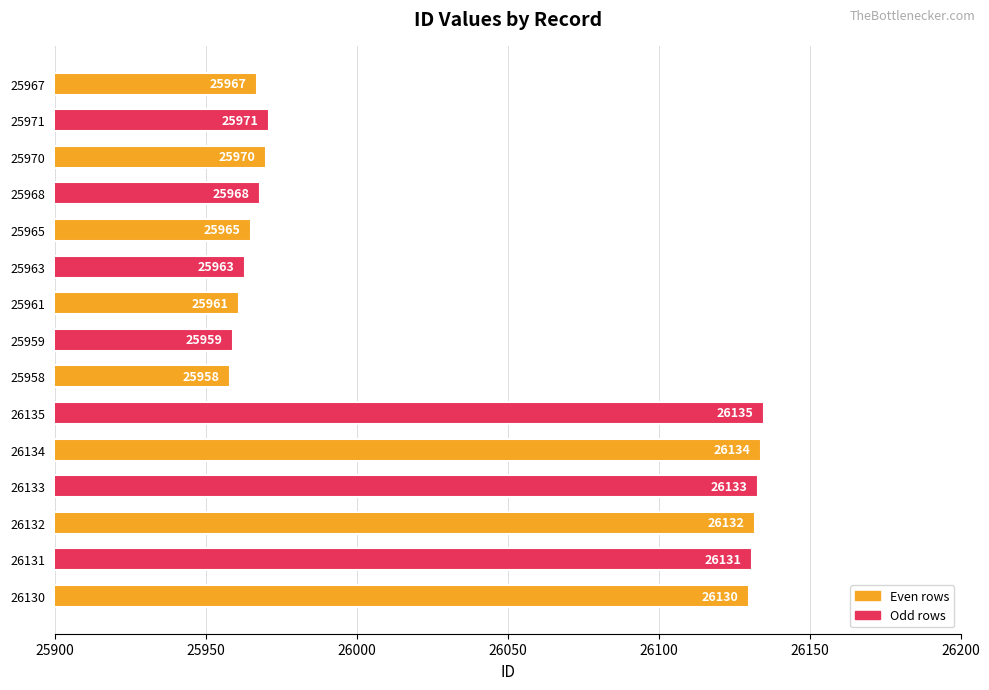

What is the change in value from 26132 to 25959?

-173